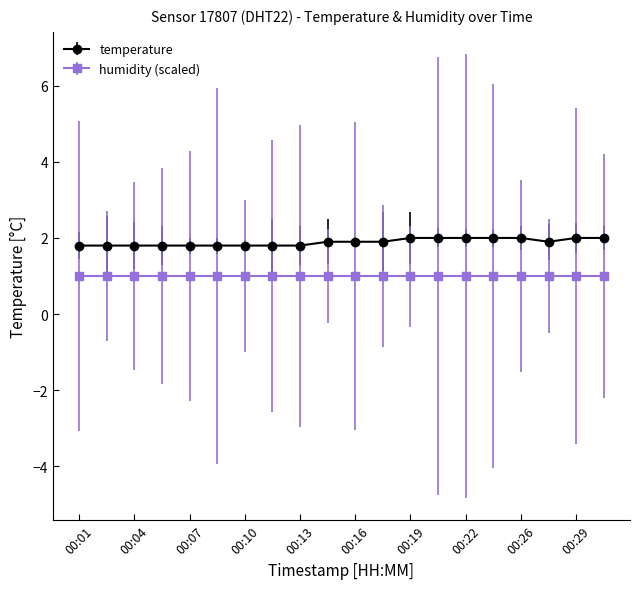

True or false: humidity (scaled) and temperature intersect in this chart.

False